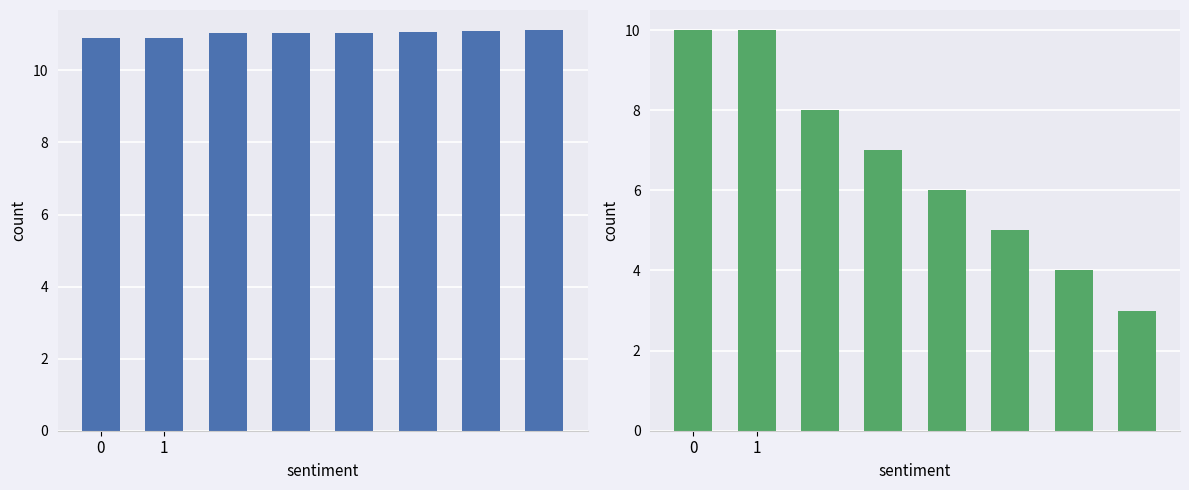

What is the highest value of the Výkon series?

11.1